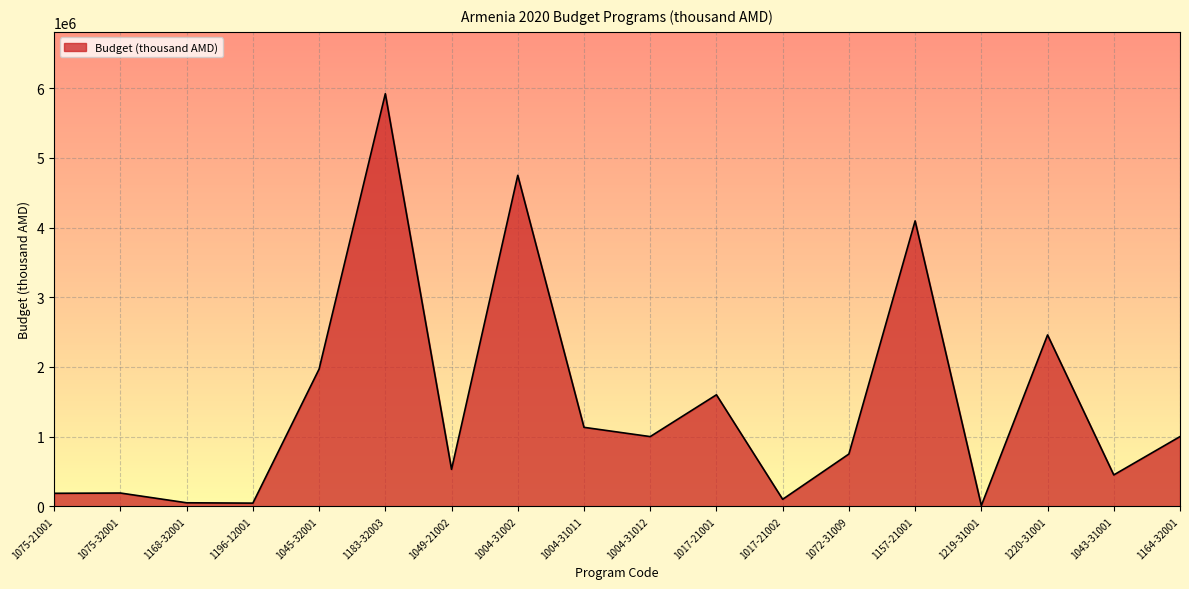

Where is the data nearest to the value 2965589?

1220-31001